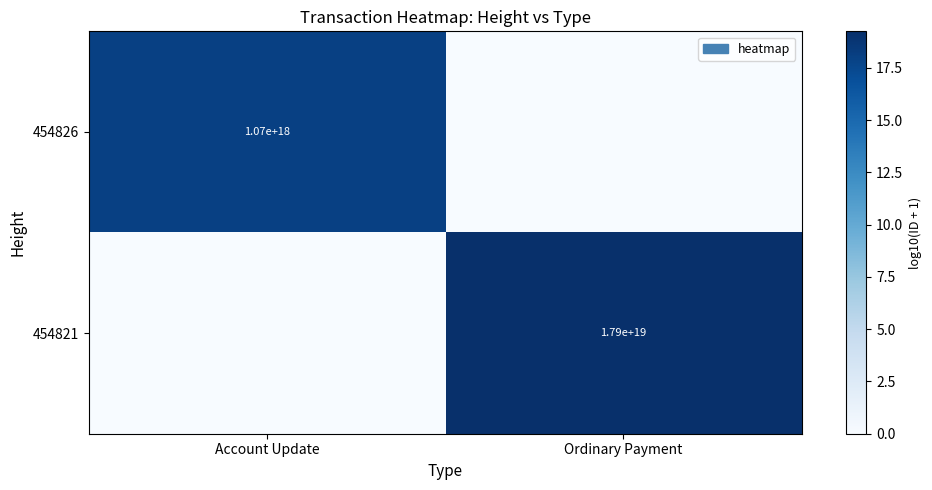

True or false: 454826 has a value of 1070000000000000000 at Account Update.

True